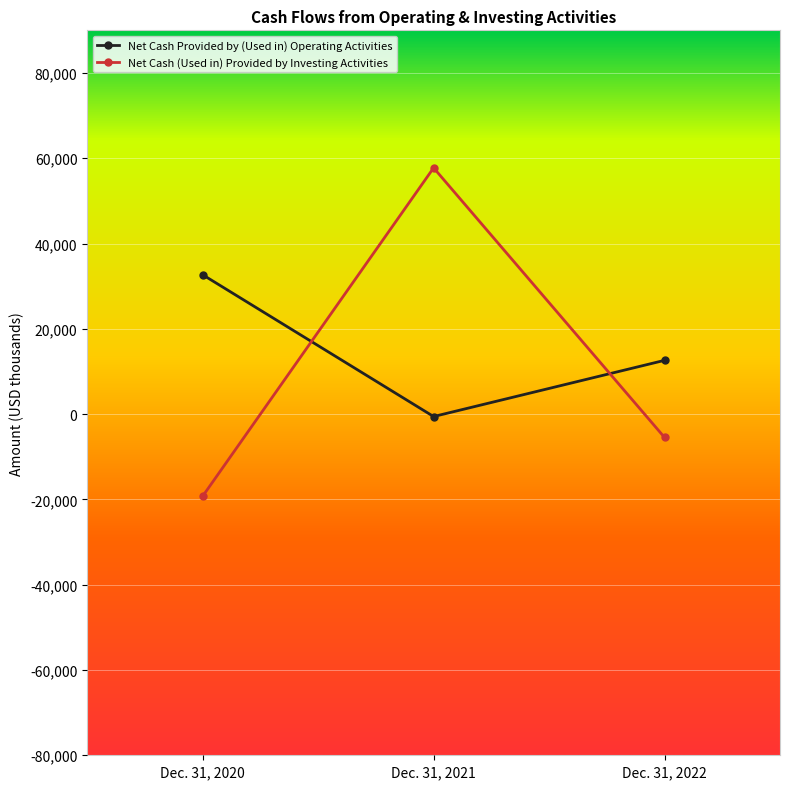

What is the sum of the Net Cash Provided by (Used in) Operating Activities values at Dec. 31, 2020 and Dec. 31, 2022?

45291